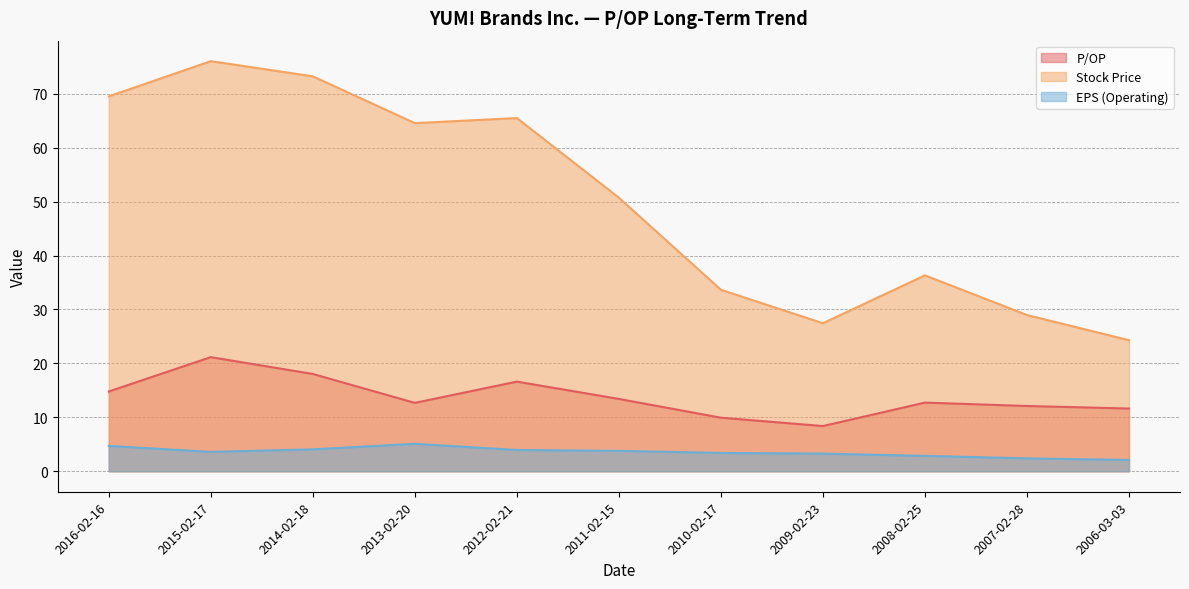

How many series are shown in this chart?

3